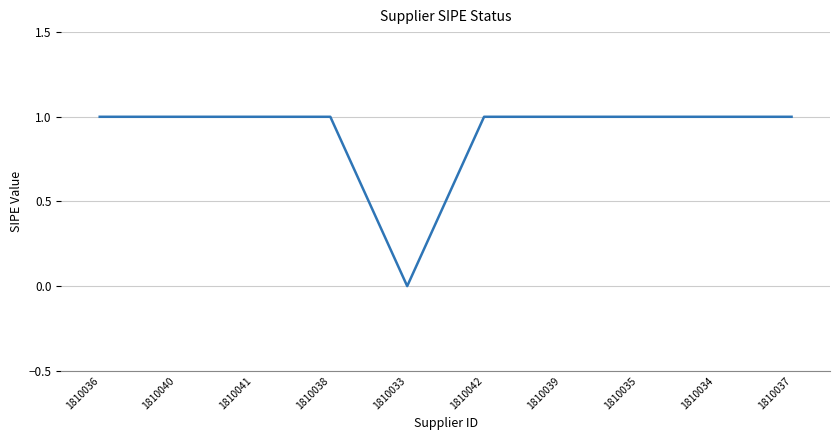

What is the maximum value shown in the chart?

1